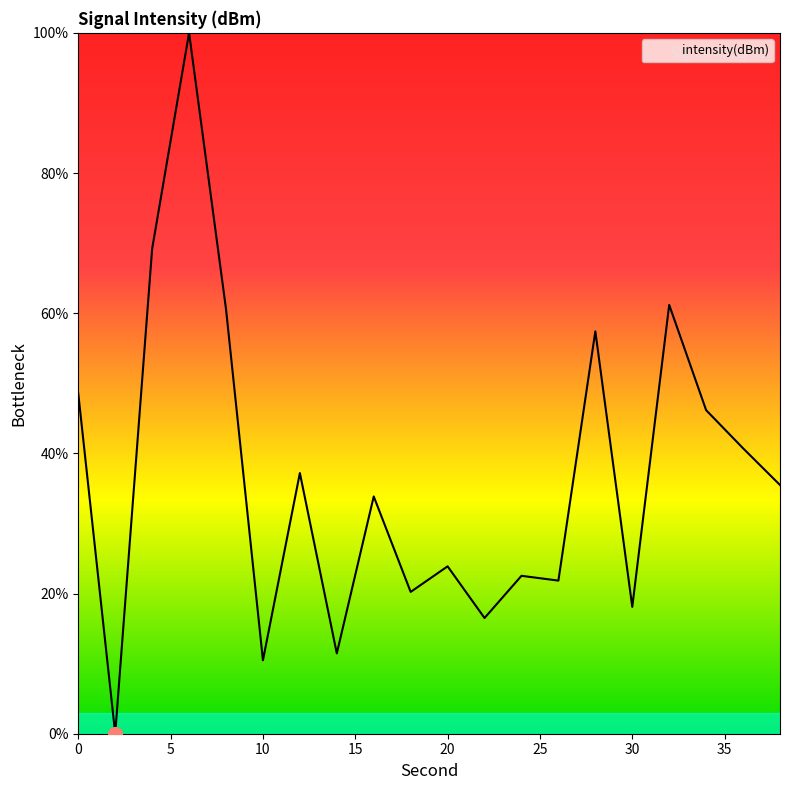

What is the difference between the maximum and minimum values?

100.0